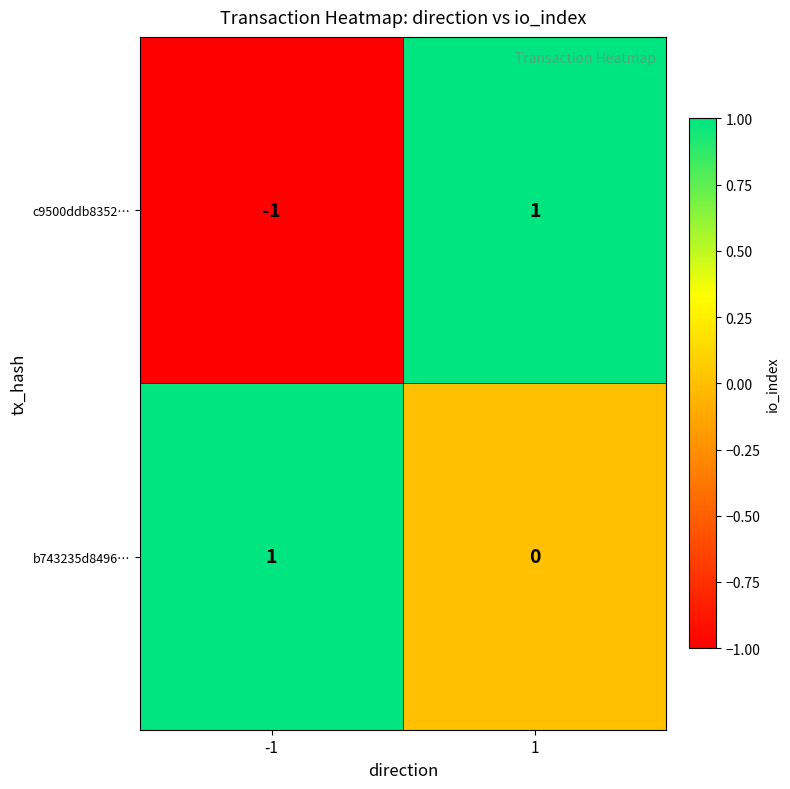

The b743235d8496… series shows 1 at -1. True or false?

True